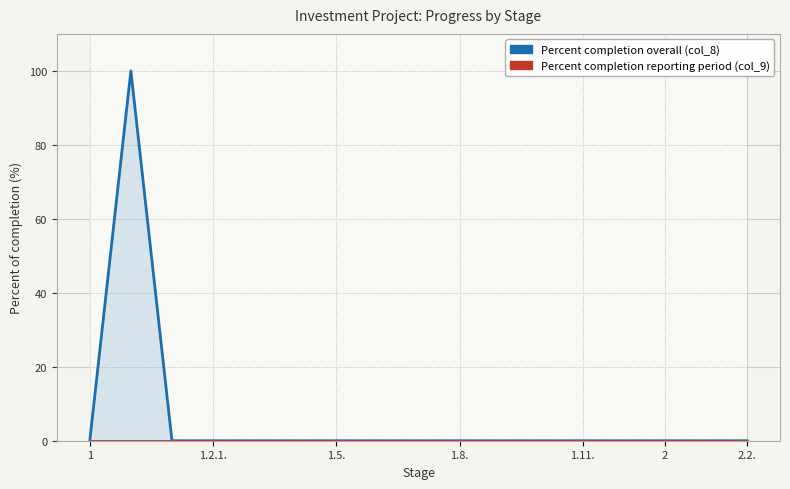

What is the sum of all Percent completion overall (col_8) values?

100